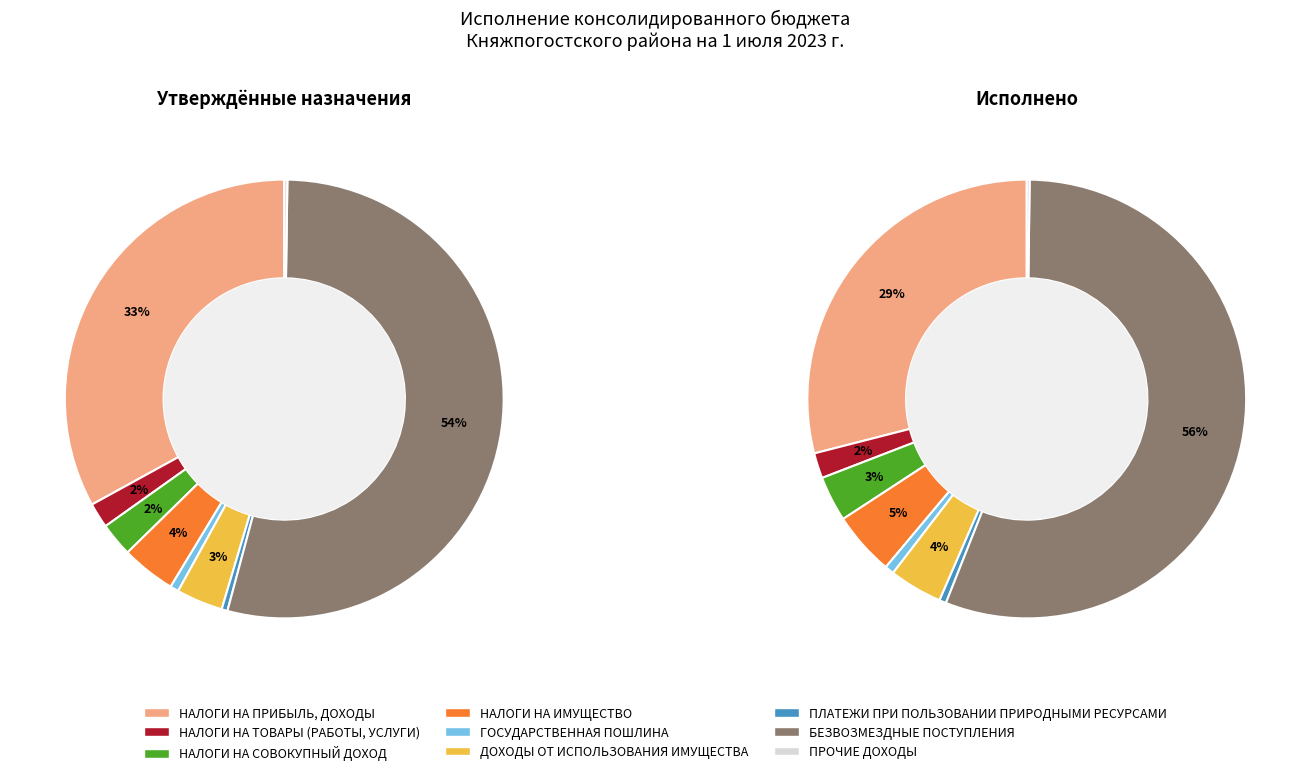

True or false: ПРОЧИЕ ДОХОДЫ accounts for 0% of the total.

True